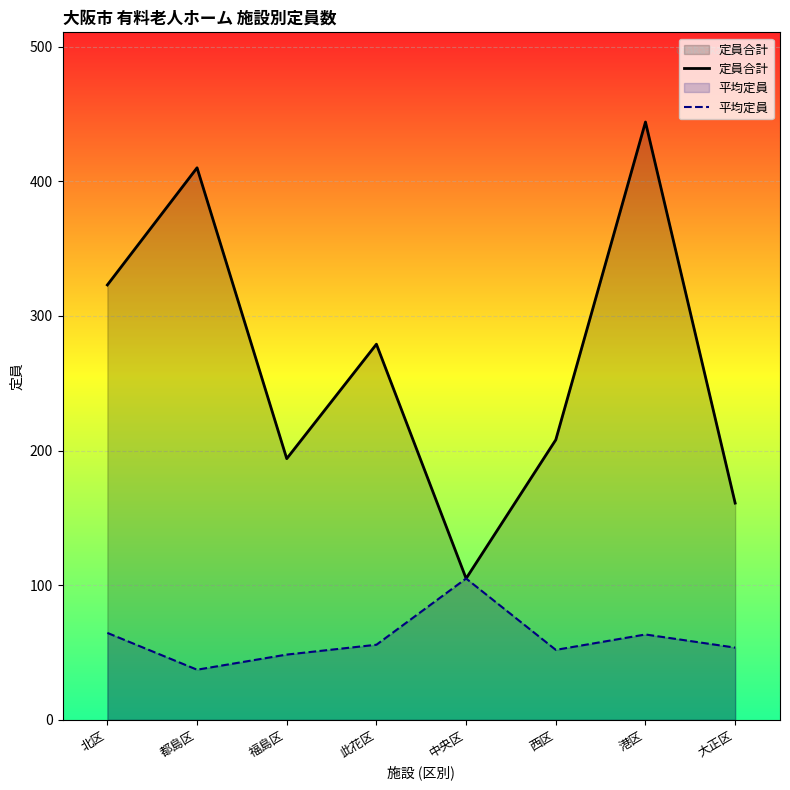

Rank the series by their maximum value, from highest to lowest.

定員合計, 平均定員